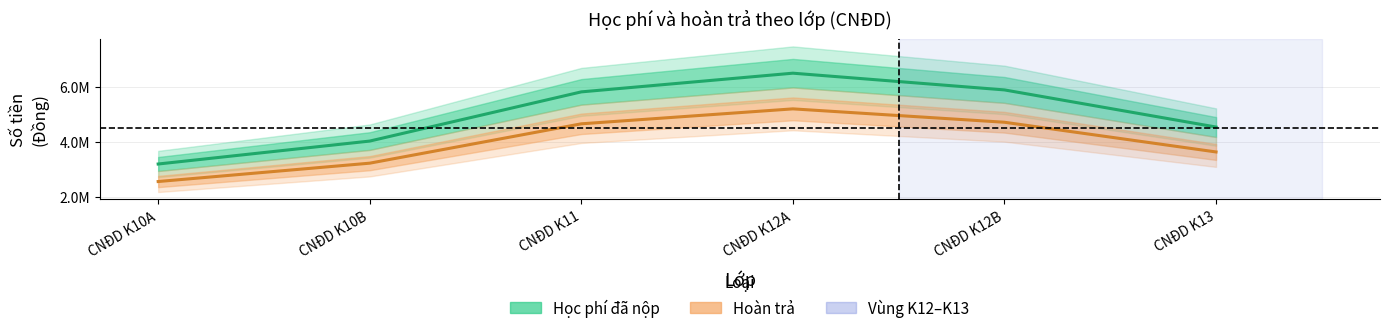

What is the difference between the maximum and minimum values in the Tổng số tiền được hoàn trả series?

2644117.0